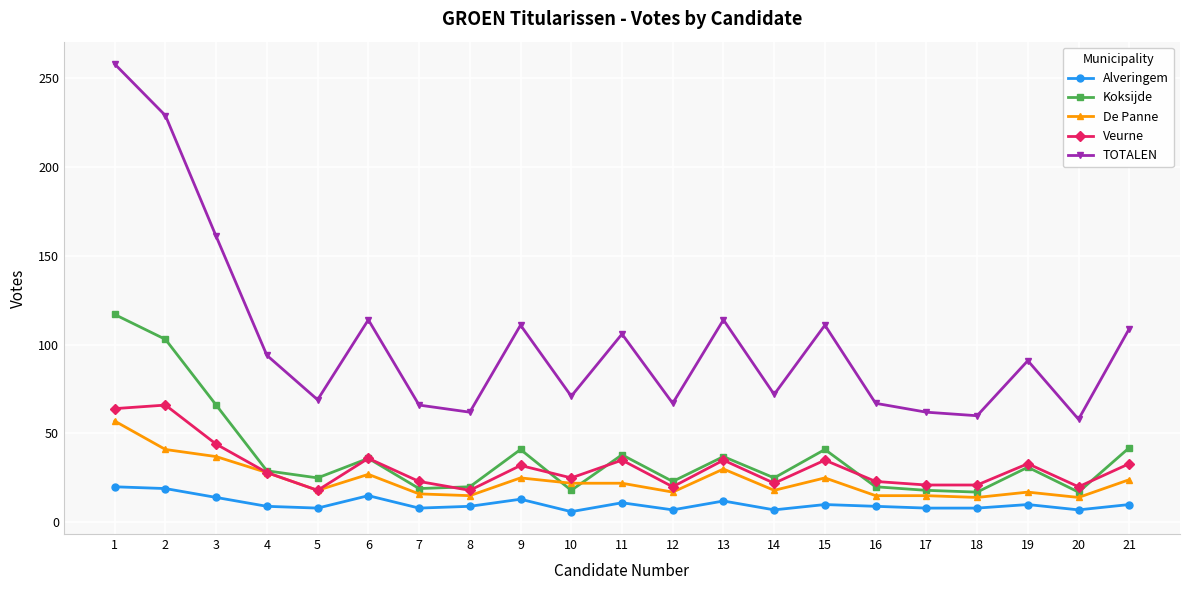

What is the sum of all Koksijde values?

783